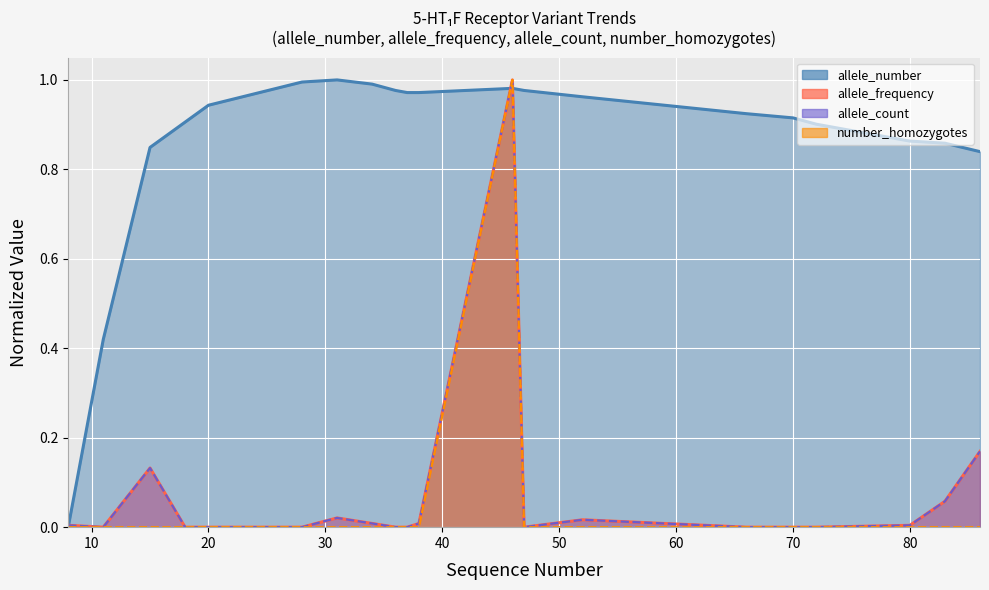

After their last crossing, which series has the higher values: allele_count or allele_frequency?

allele_frequency